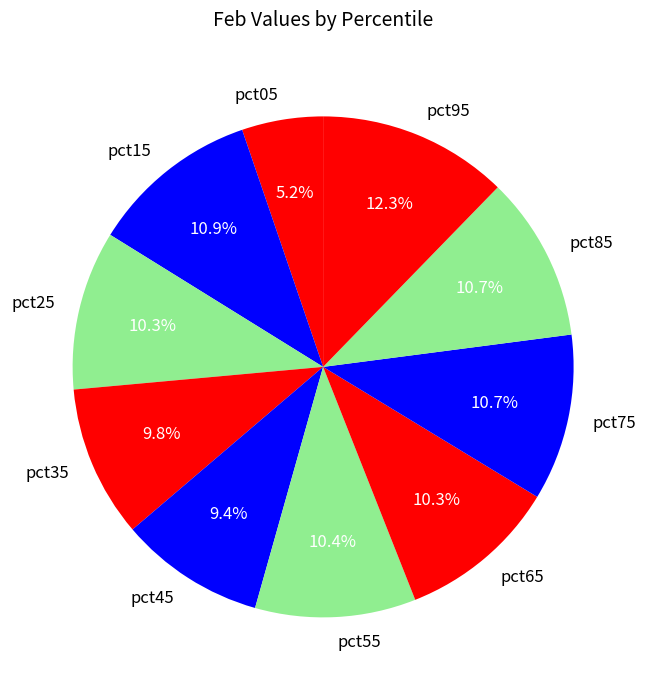

To the nearest percent, what portion does pct25 represent?

10%